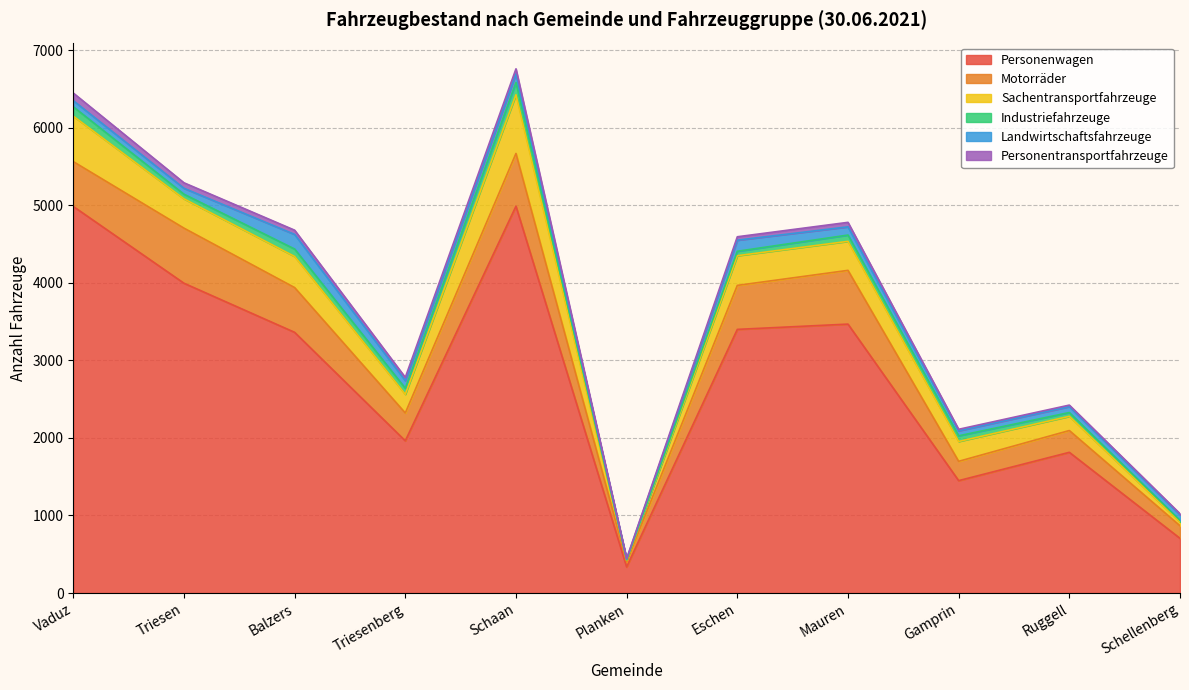

Does the chart display data point markers on the line(s)?

No